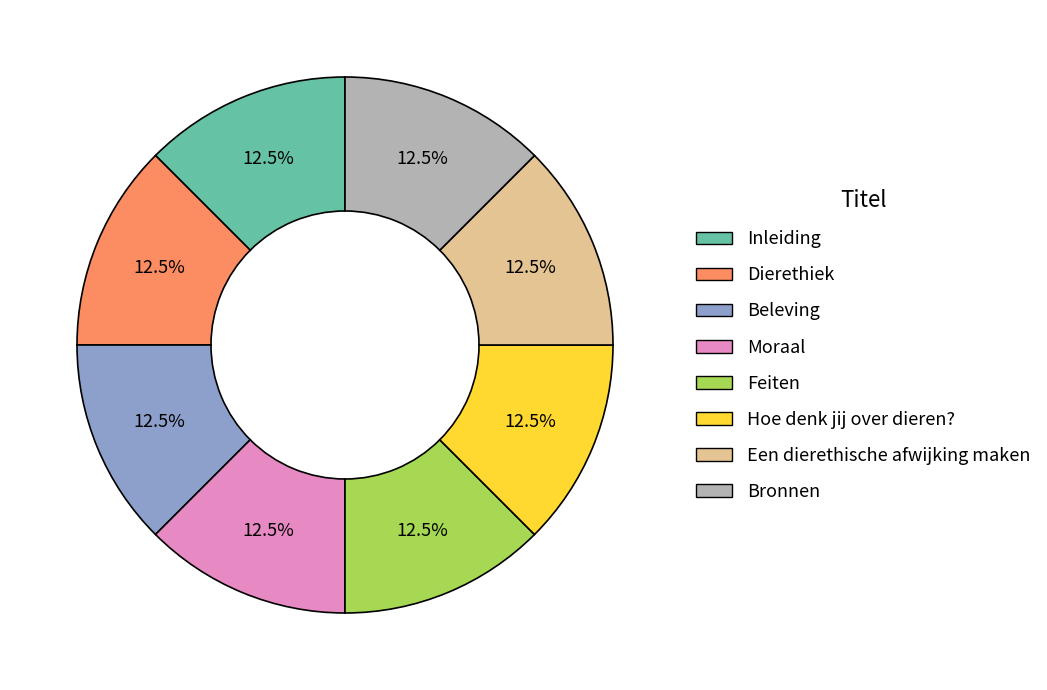

How much of the chart is everything except Feiten?

87.5%